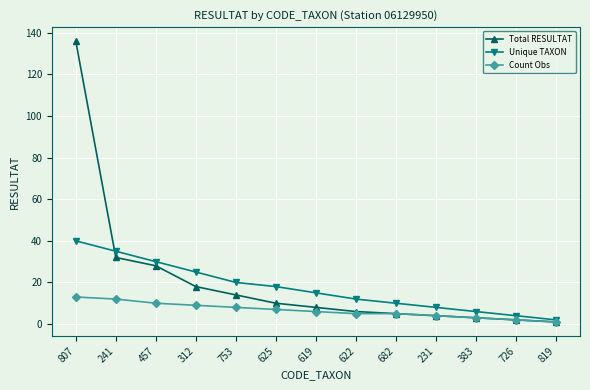

What is the difference between the maximum and second lowest values in the Count Obs series?

11